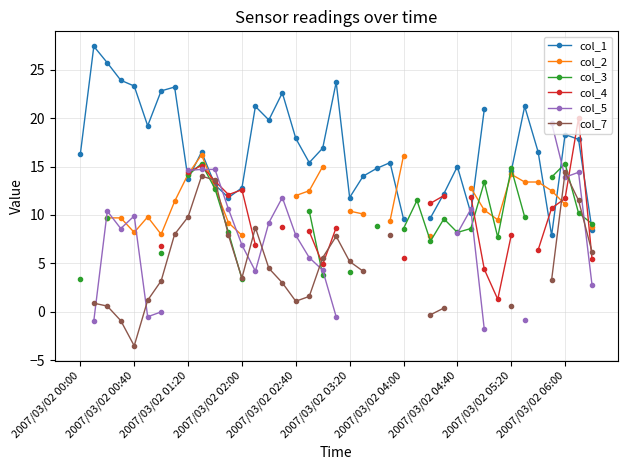

How many values in col_2 are above zero?

28